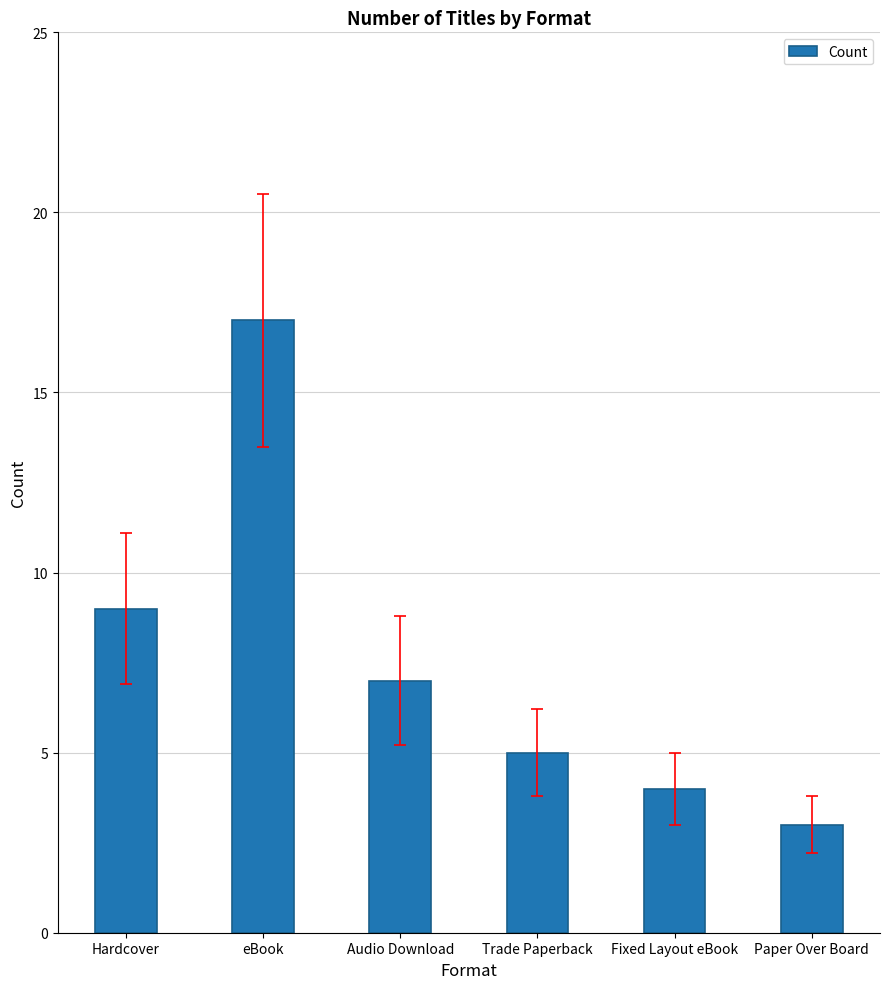

List the labels in order of value, smallest first.

Paper Over Board, Fixed Layout eBook, Trade Paperback, Audio Download, Hardcover, eBook